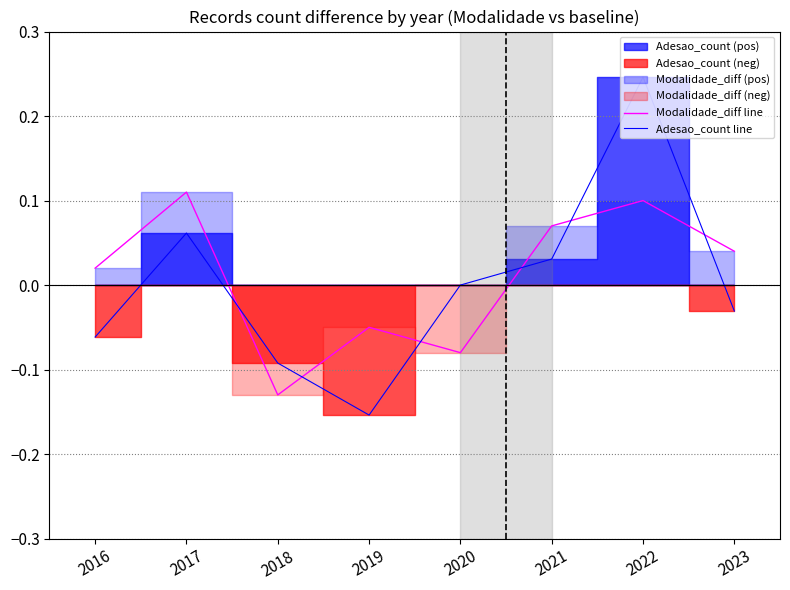

Is it true that Modalidade_diff line equals 0.0 at 2021?

False